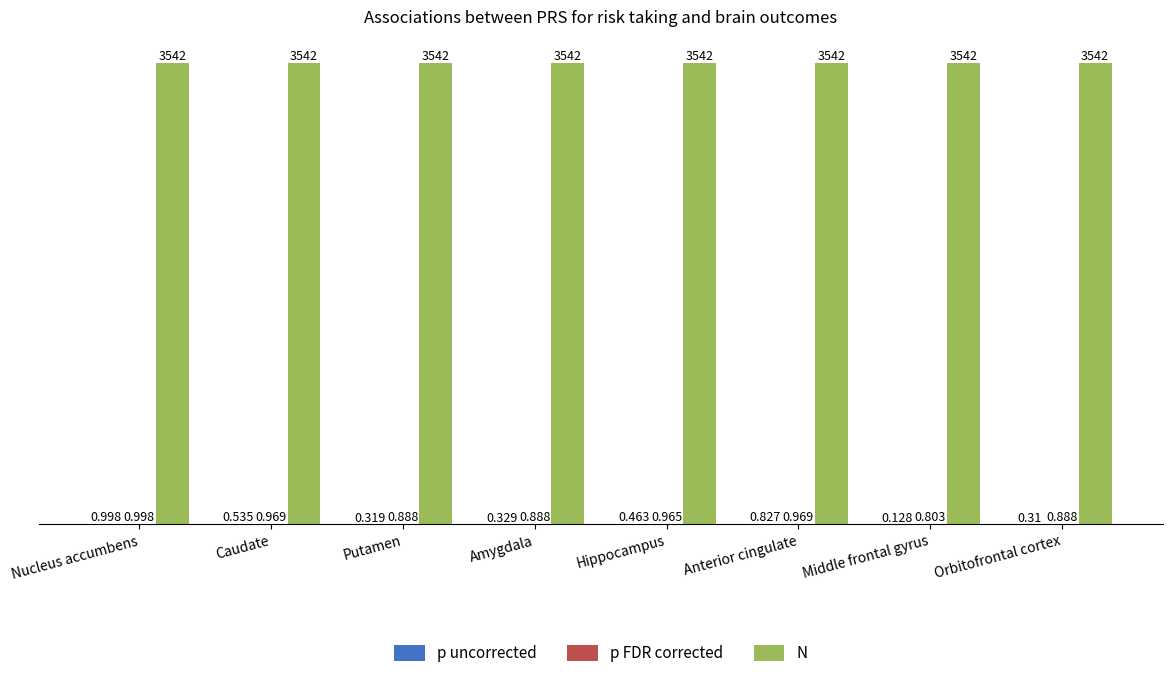

Which series has the largest total across all categories?

N